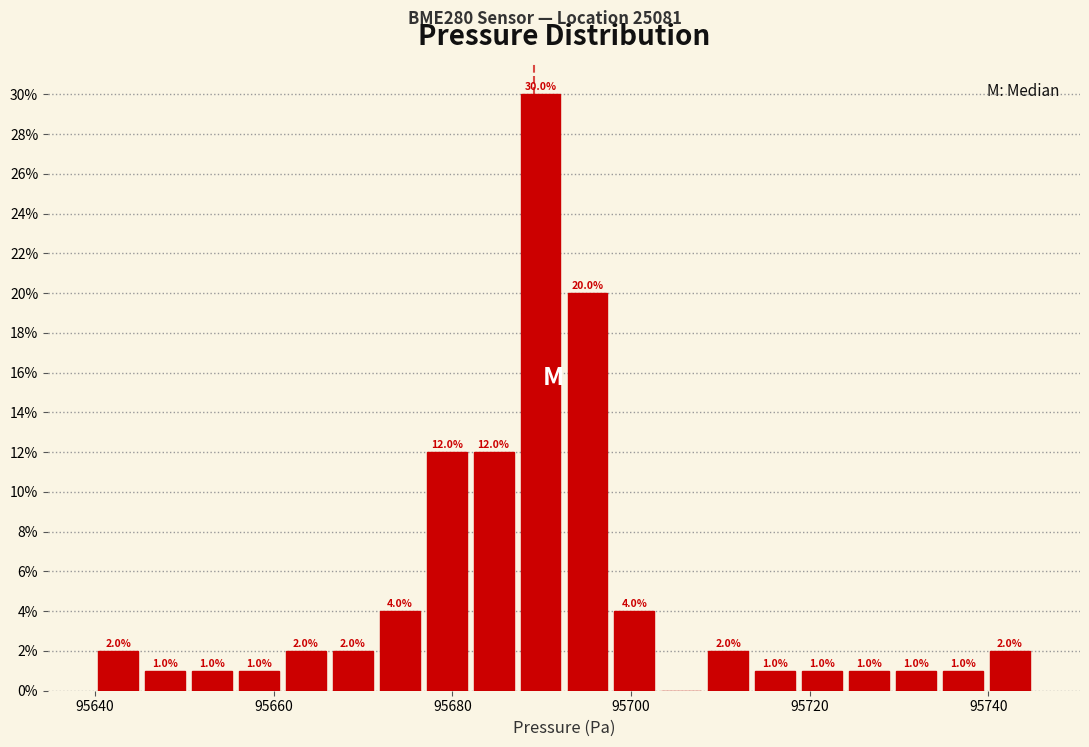

Read against the x-axis, roughly where is the centre of the tallest bar?

95690